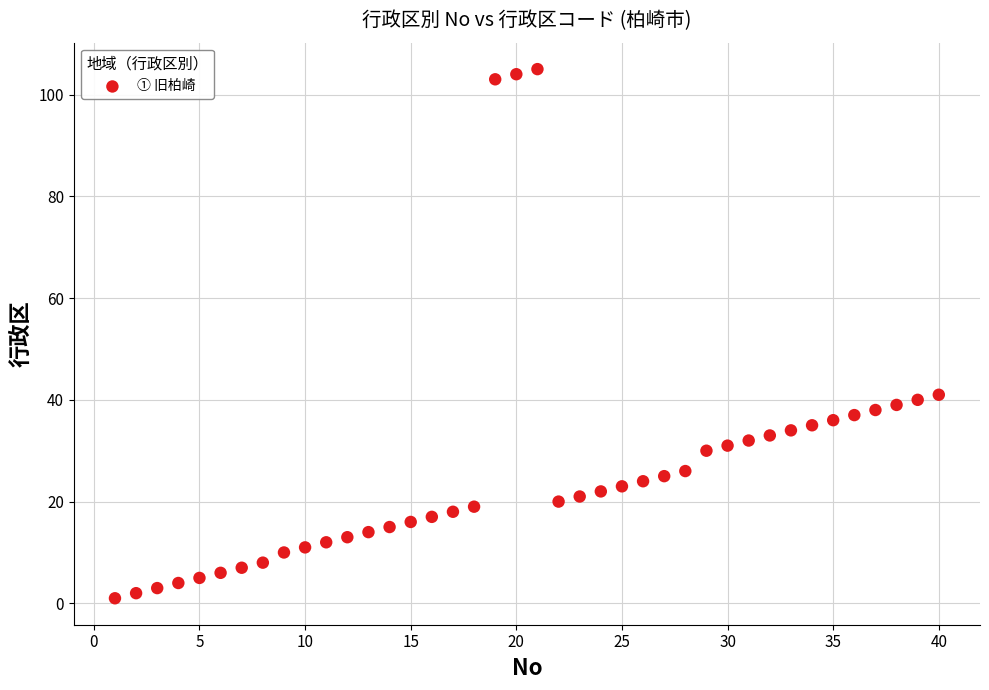

What is the range of X values (max minus min)?

39